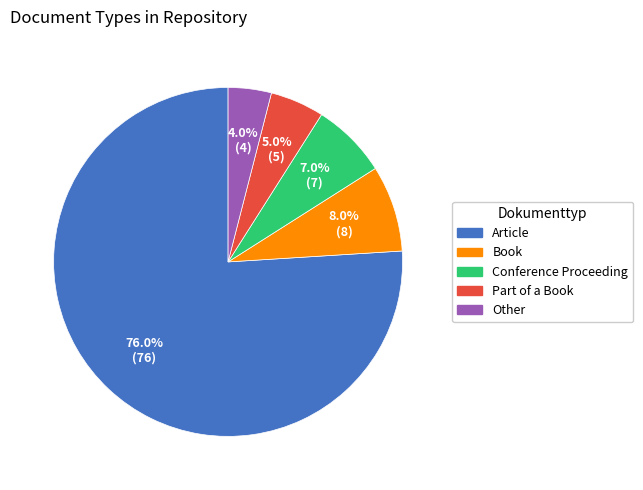

What percentage do Part of a Book and Other together represent?

9.0%